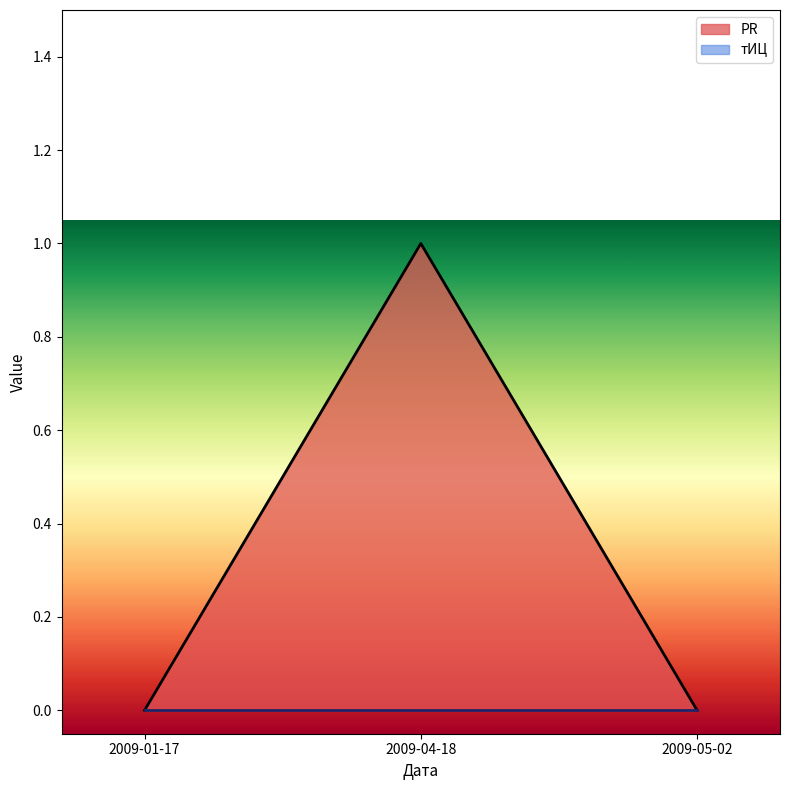

Reading right to left, list all the values displayed in this chart.

2009-05-02=0	2009-04-18=1	2009-01-17=0